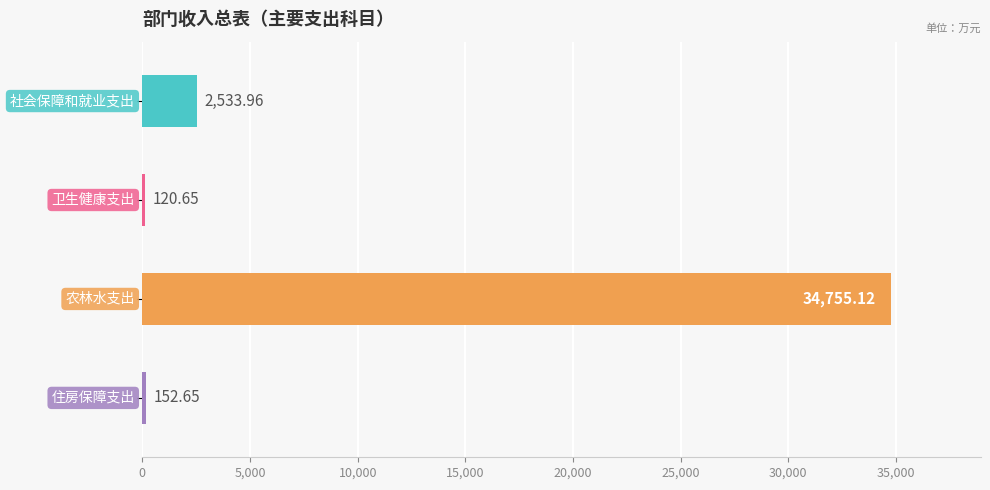

What is the average value?

9390.6